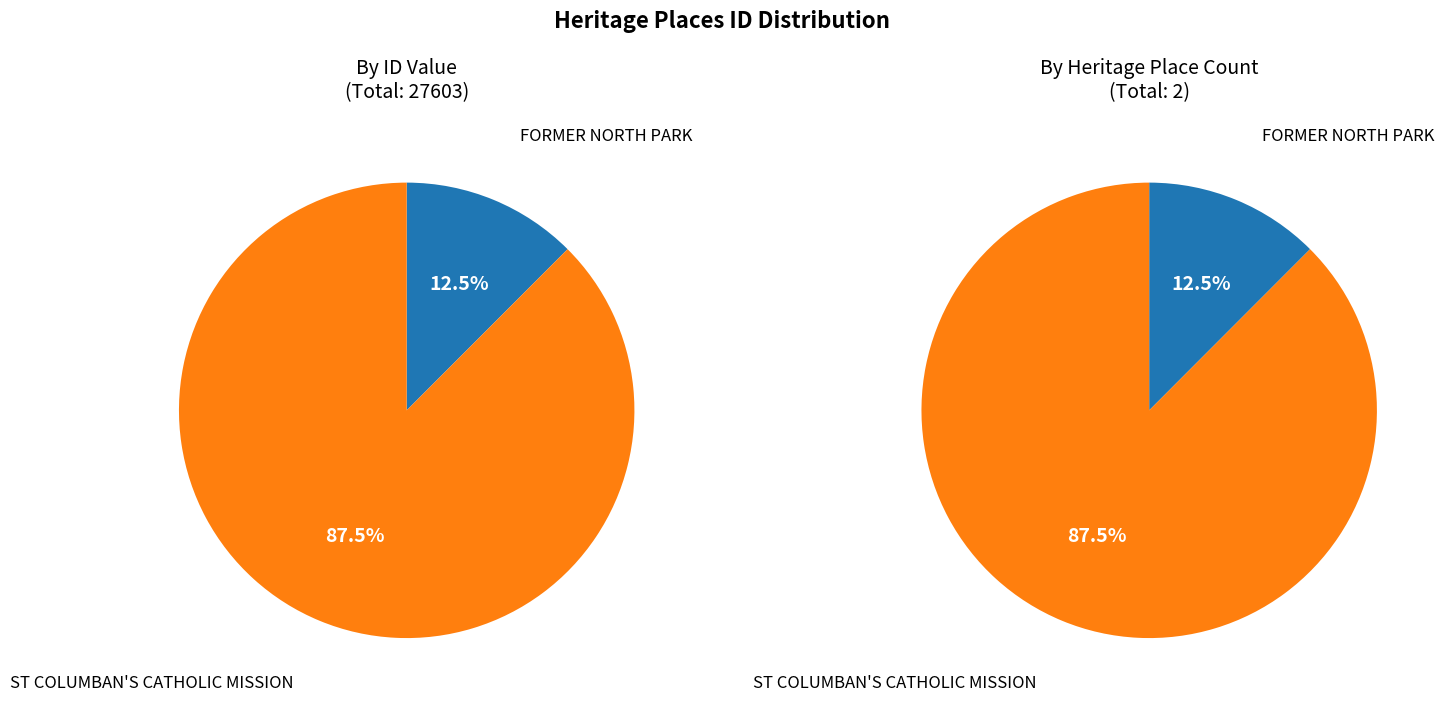

True or false: FORMER NORTH PARK accounts for 1% of the total.

False